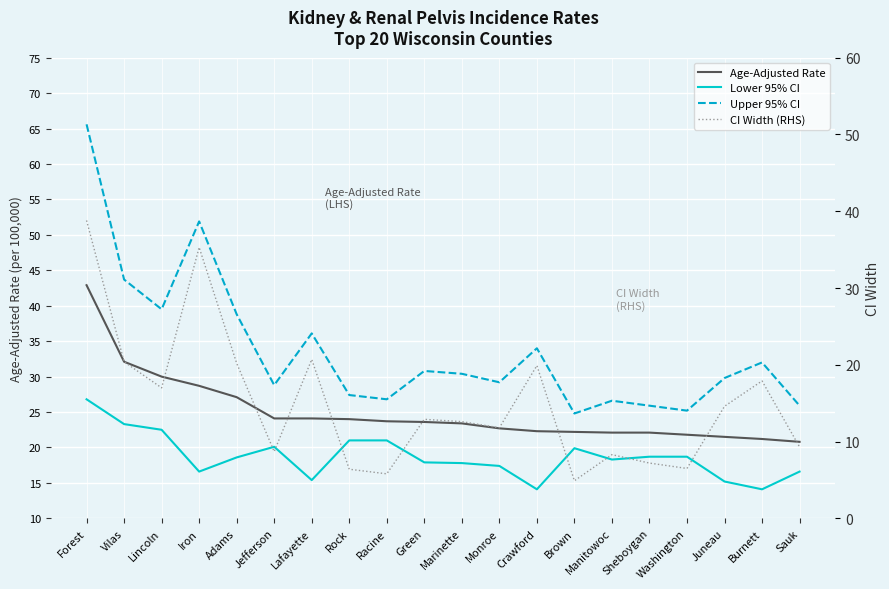

What is the label of the 9th point from the left?

Racine